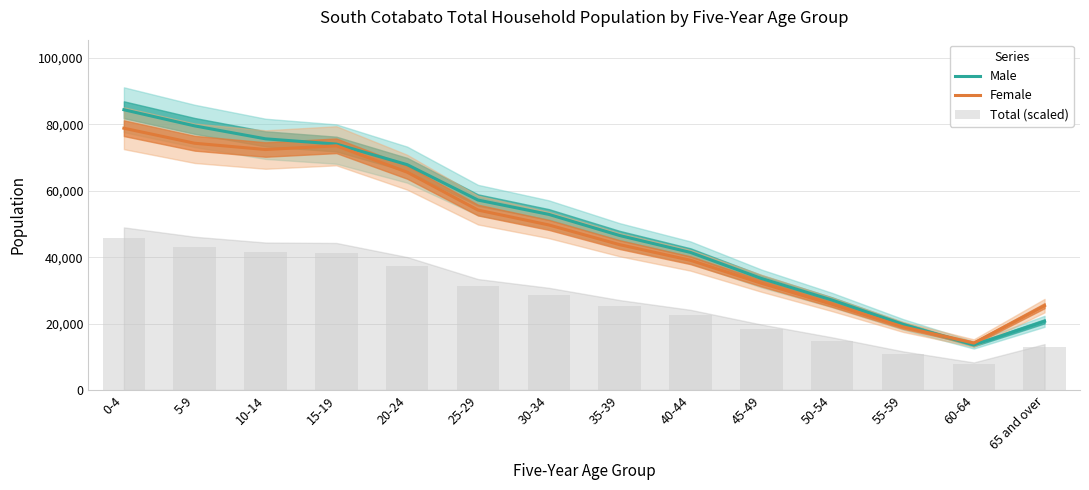

Rank the categories by Male value from lowest to highest.

60-64, 55-59, 65 and over, 50-54, 45-49, 40-44, 35-39, 30-34, 25-29, 20-24, 15-19, 10-14, 5-9, 0-4